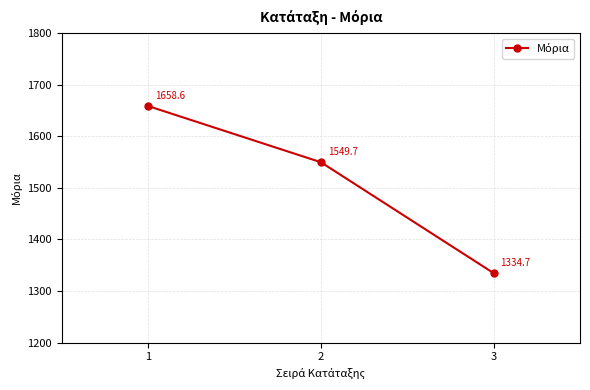

Rank the categories by value from lowest to highest.

3, 2, 1